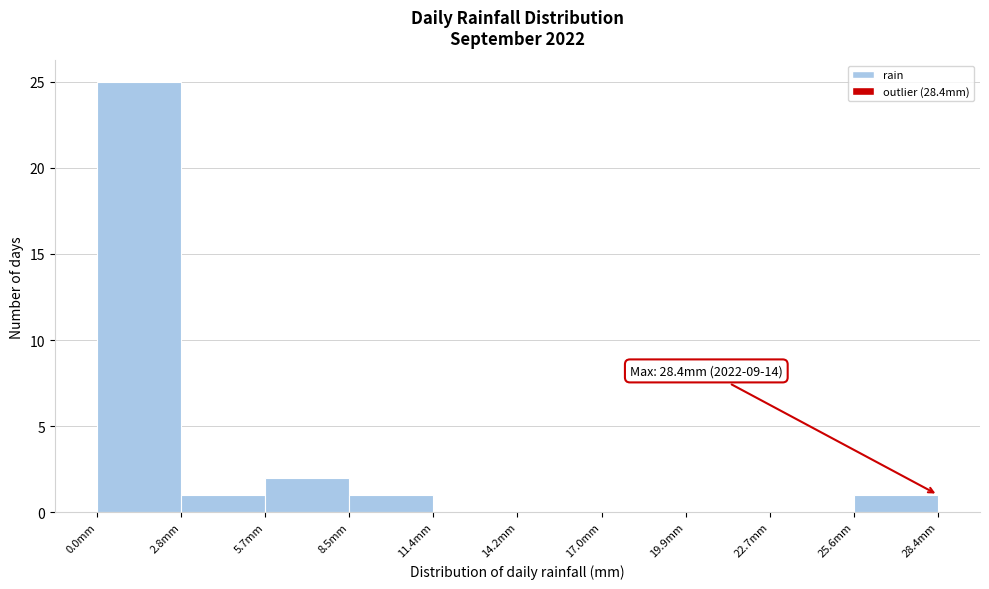

Over which range of the x-axis is the bar tallest?

0.0 to 3.0